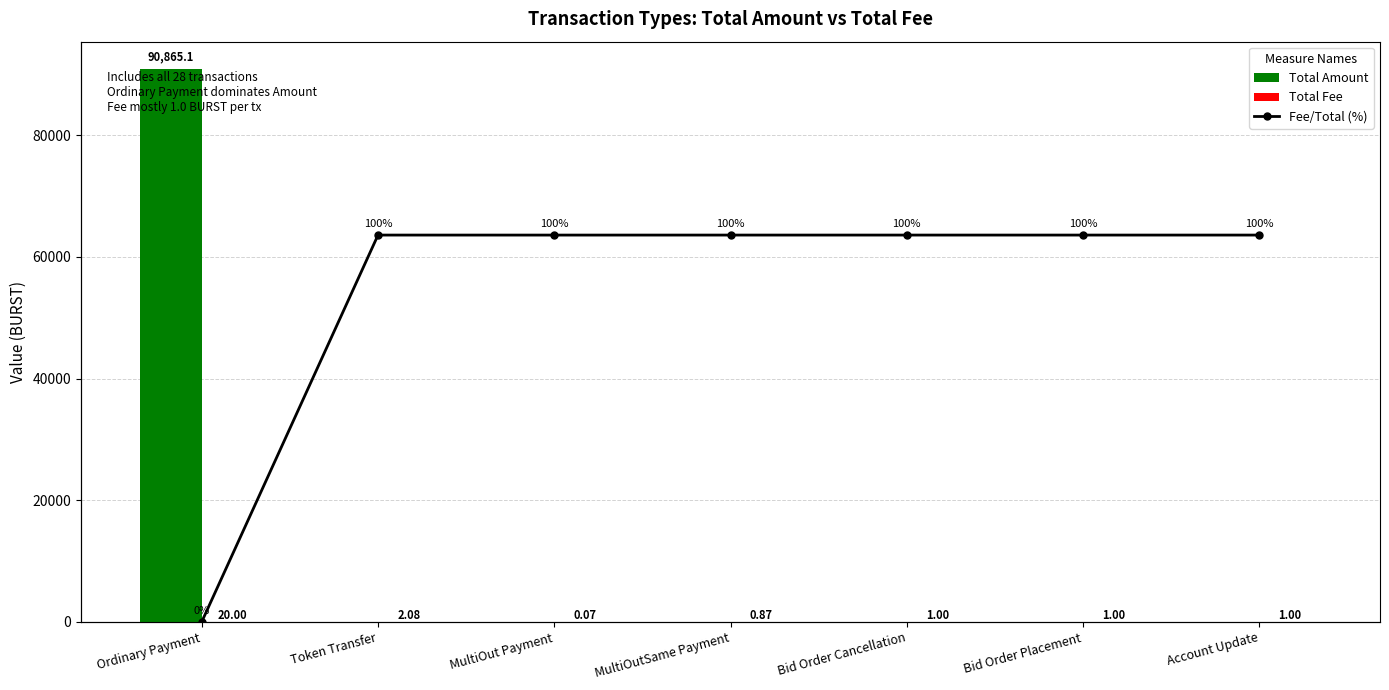

The value of Total Amount at MultiOutSame Payment is 0.0. True or false?

False